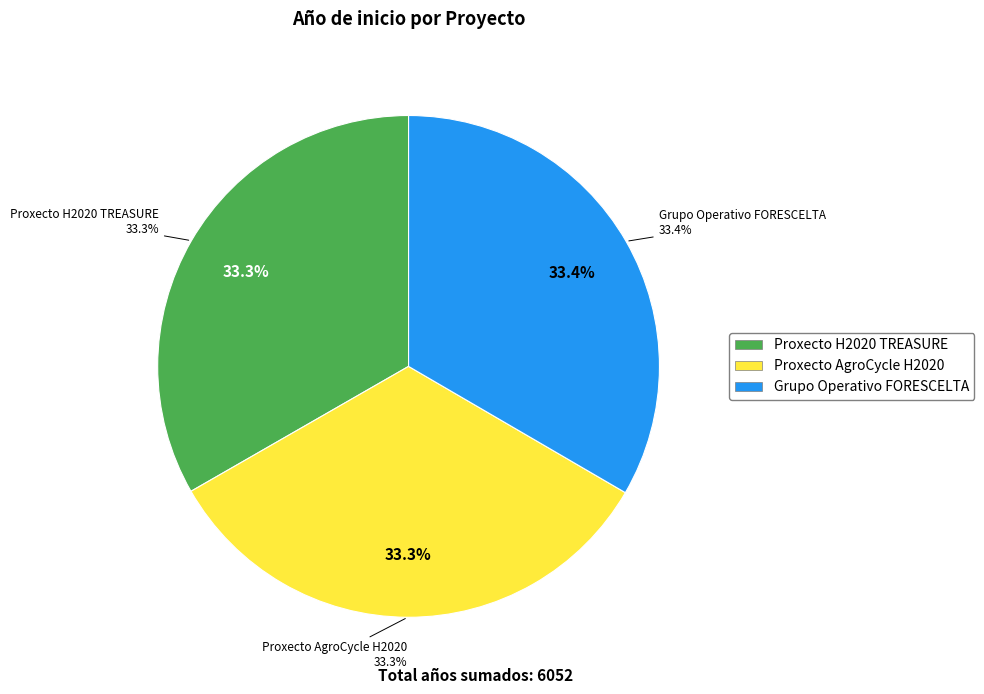

How many segments does this pie chart have?

3